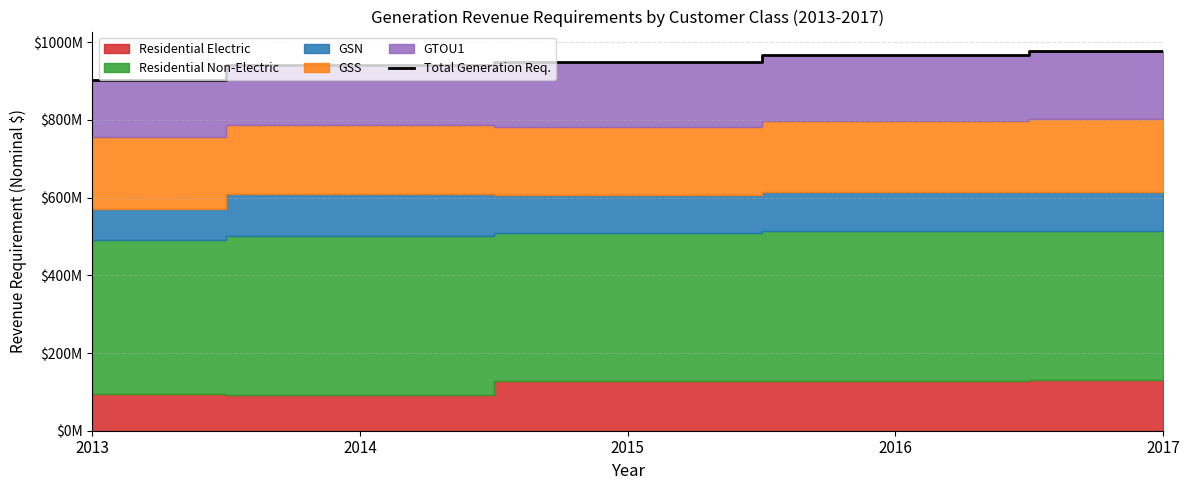

Between 2017 and 2013, which is larger?

2017